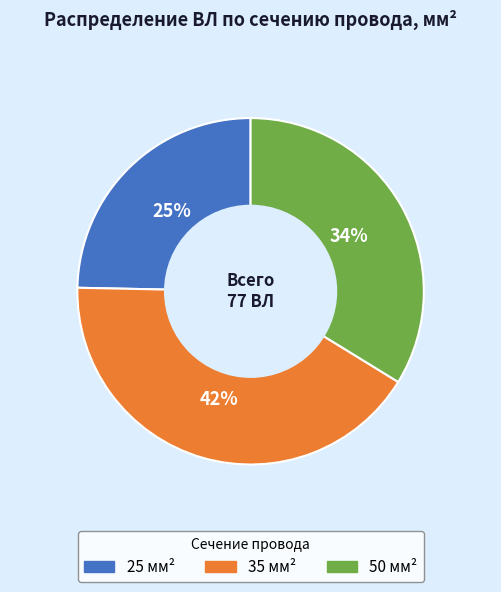

Does 35 represent more than half of the total?

No